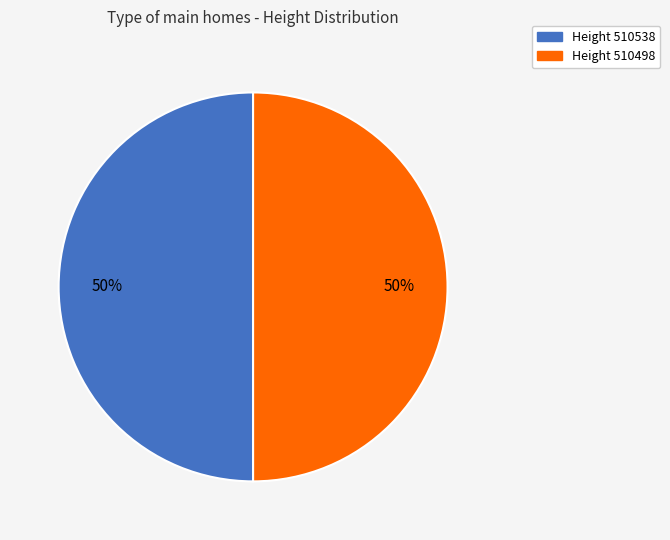

To the nearest percent, what is the average slice percentage?

50%